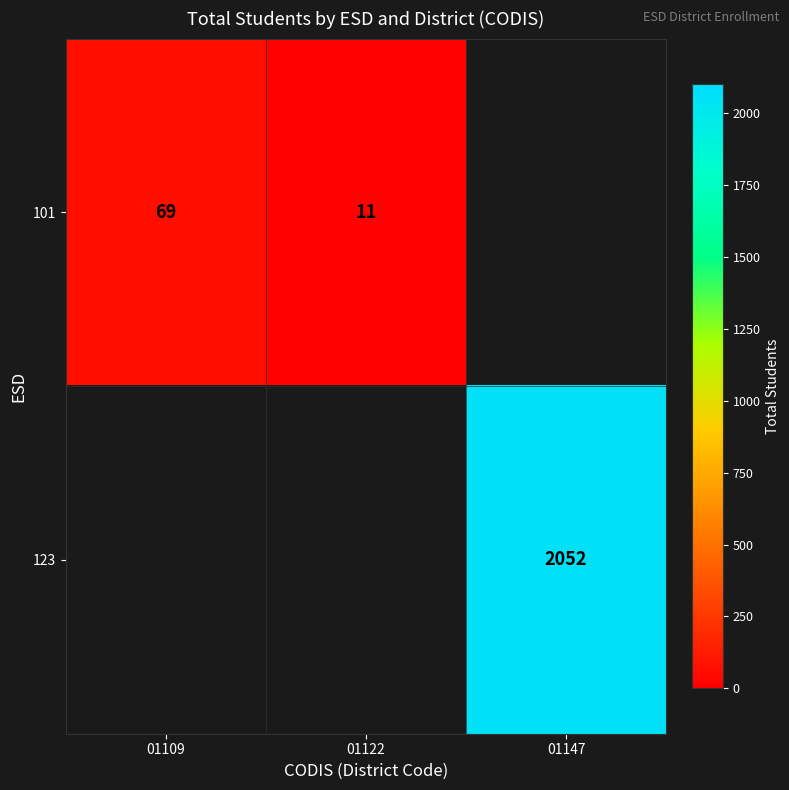

What is the greatest value displayed?

2052.0